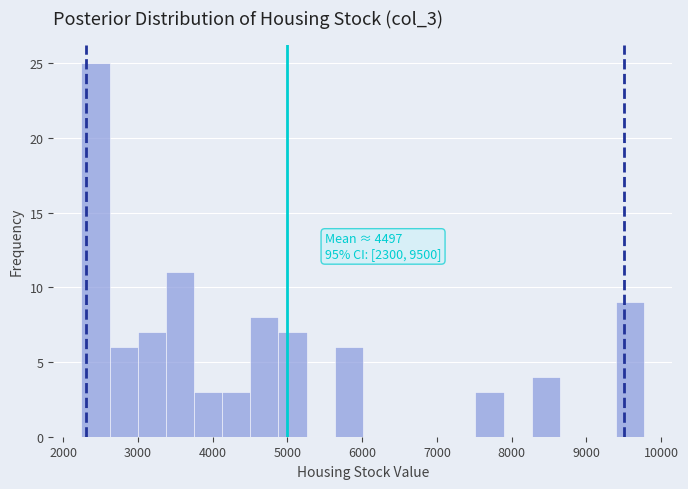

Around what value on the x-axis is the tallest bar? Give the approximate position of its centre, as read against the axis.

2400